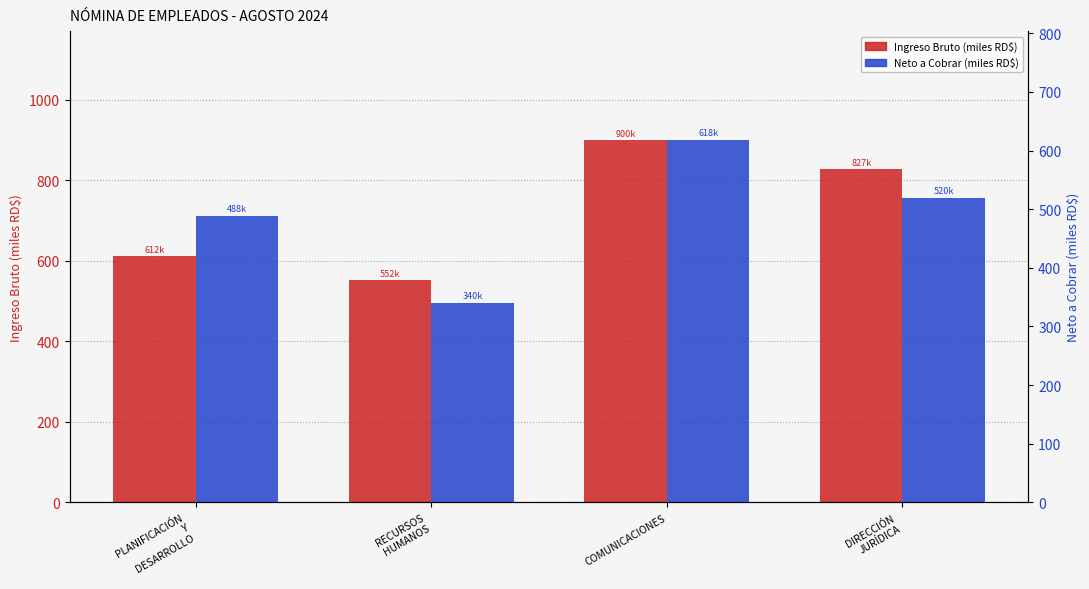

At RECURSOS
HUMANOS, list the series in order from largest to smallest.

Ingreso Bruto (miles RD$), Neto a Cobrar (miles RD$)